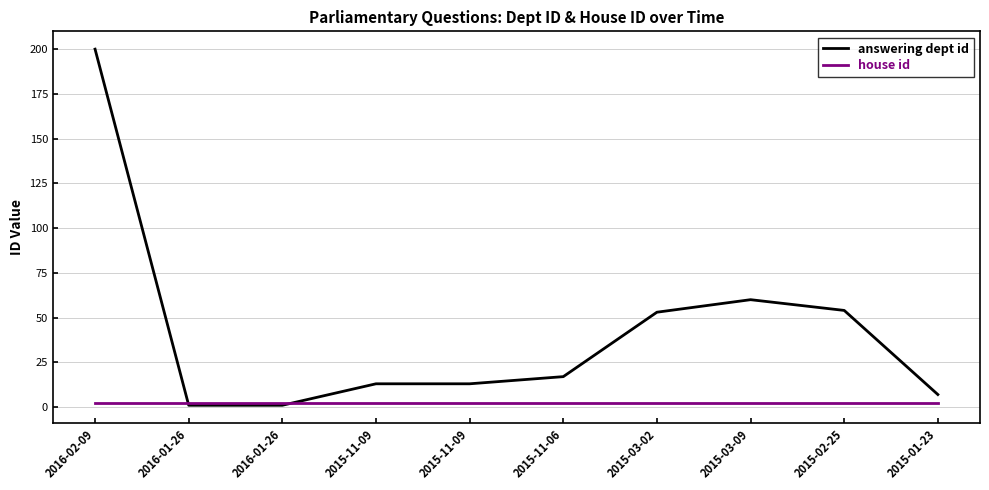

What are all the series names shown in the legend?

answering dept id, house id